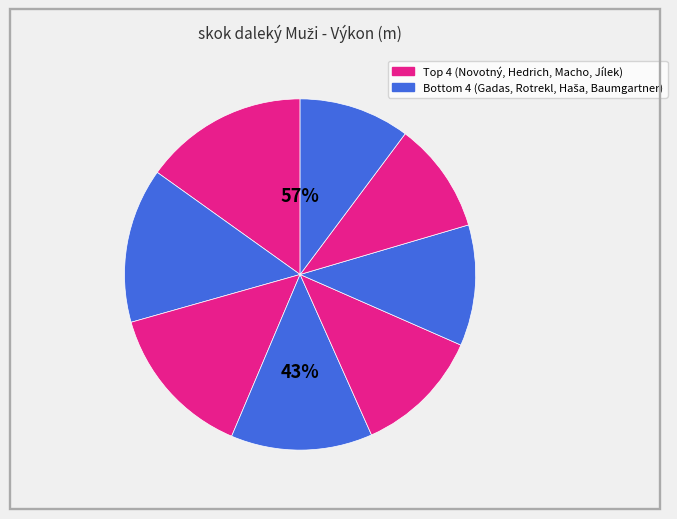

What portion of the pie excludes Rotrekl David?

88.9%